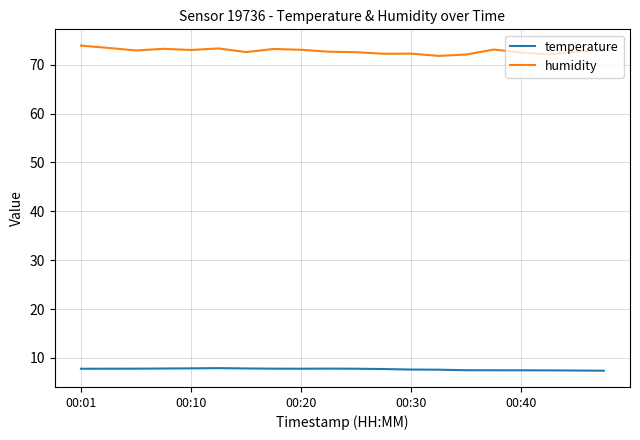

Which series has the largest range (max minus min)?

humidity